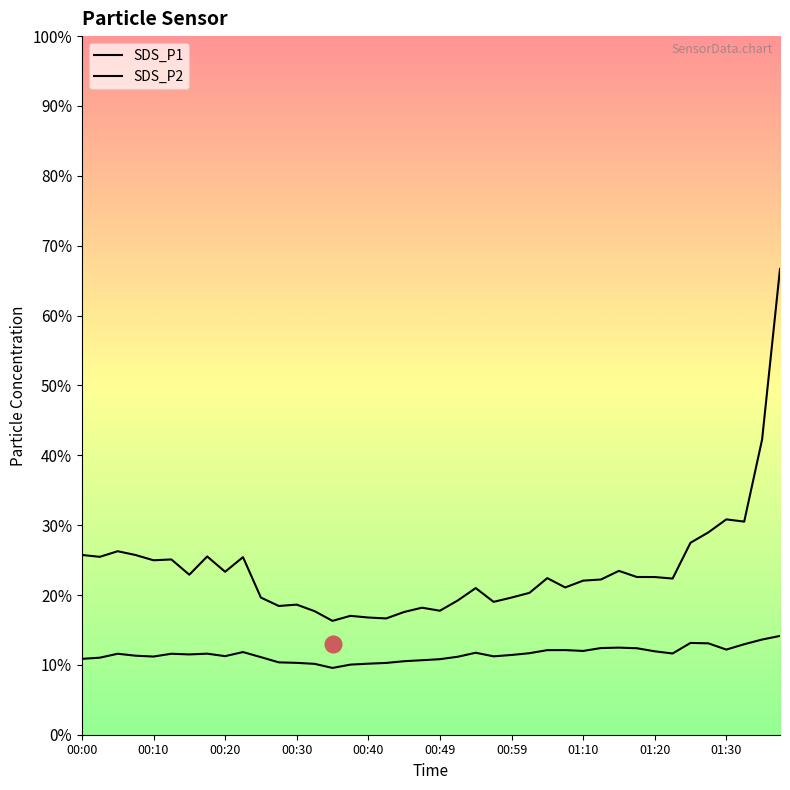

What position from the left is 25?

26